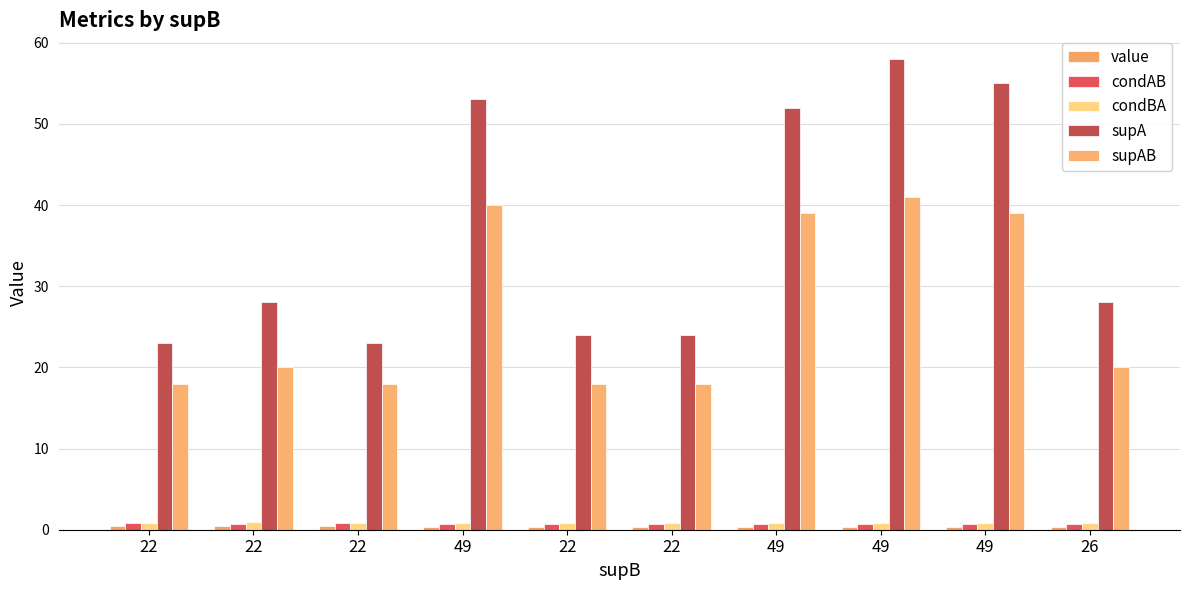

Is it true that supAB equals 18.0 at 22?

True